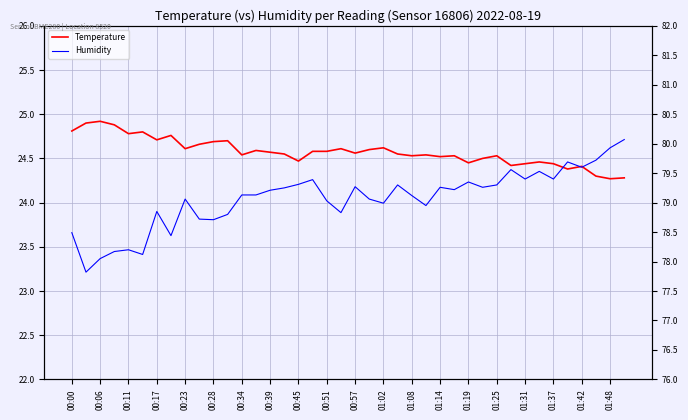

Between 01:48 and 29, which series saw the biggest shift?

Humidity